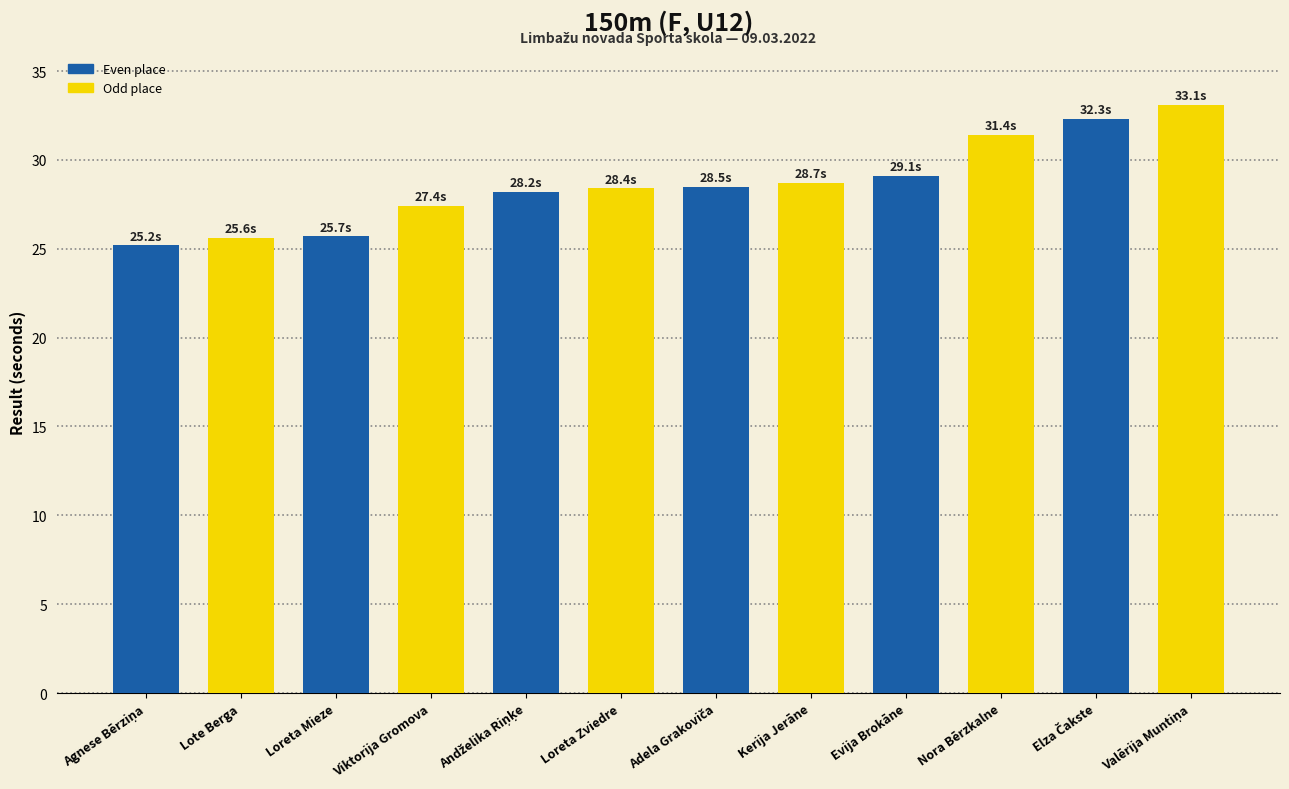

What is the change in value from Kerija Jerāne to Nora Bērzkalne?

+2.7